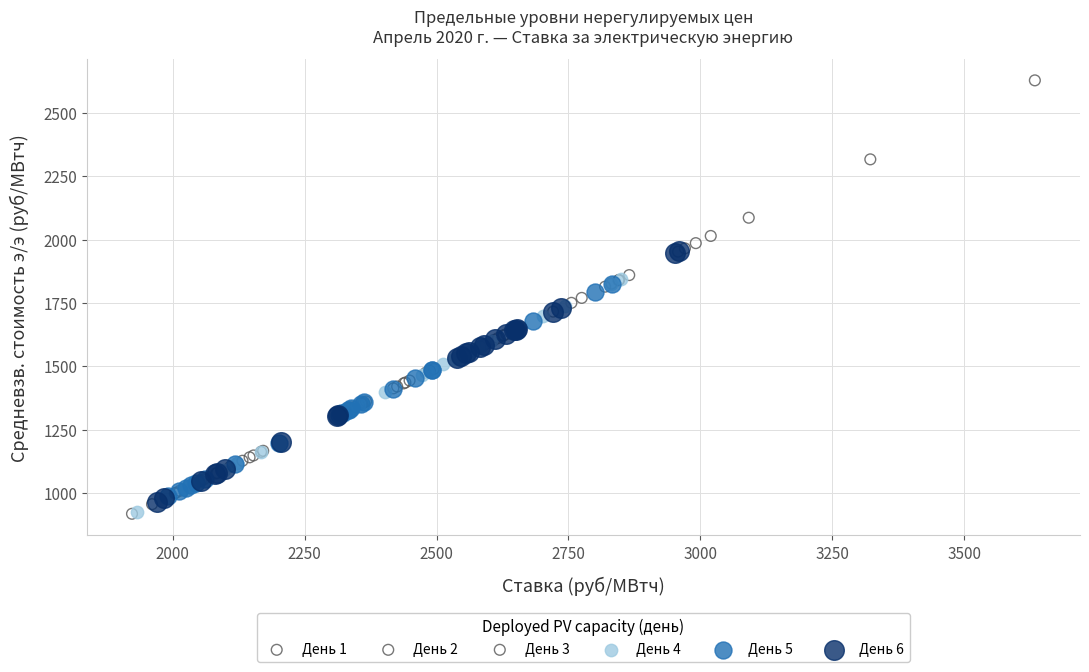

What are all the series names shown in the legend?

День 1, День 2, День 3, День 4, День 5, День 6